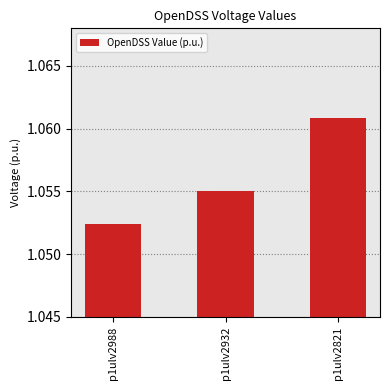

At which label is the value closest to 1?

p1ulv2988